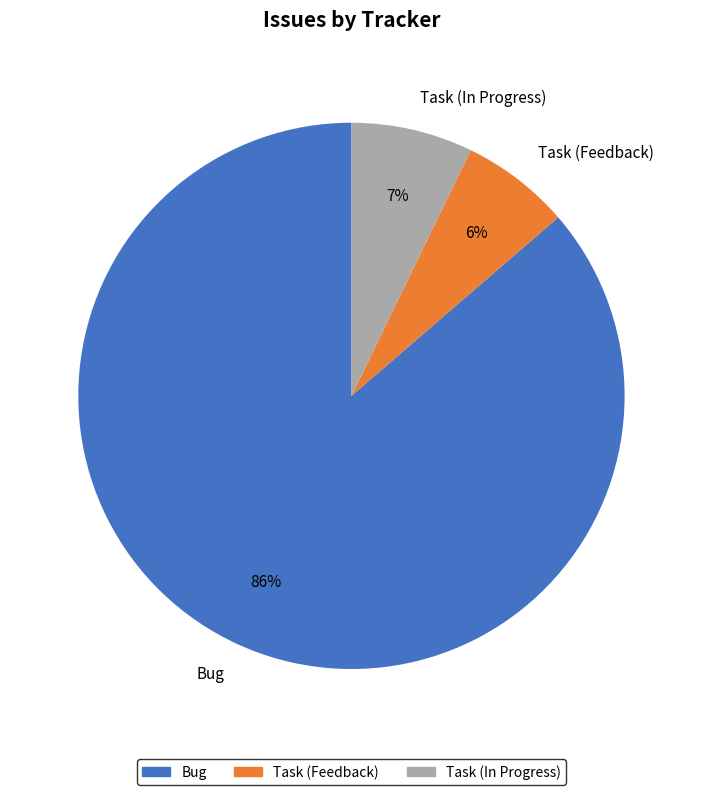

True or false: Bug accounts for 75% of the total.

False